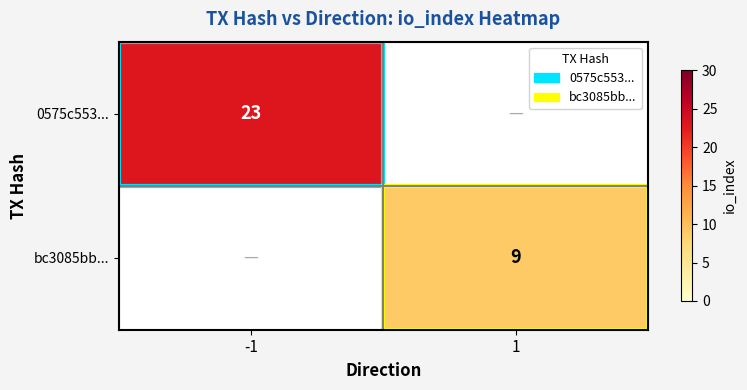

The 0575c553... series shows 30 at -1. True or false?

False